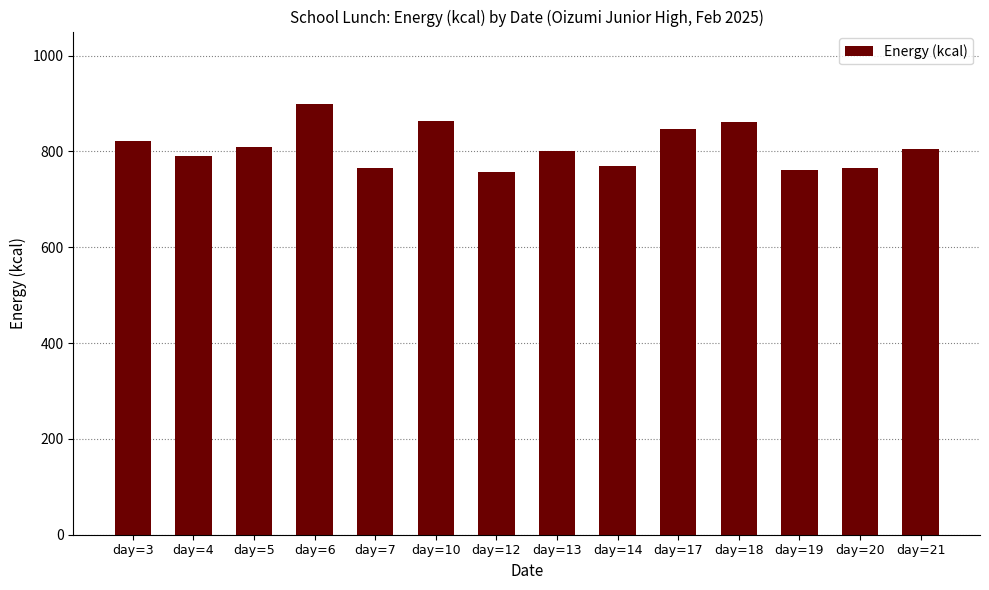

The value at day=18 is 1315. True or false?

False